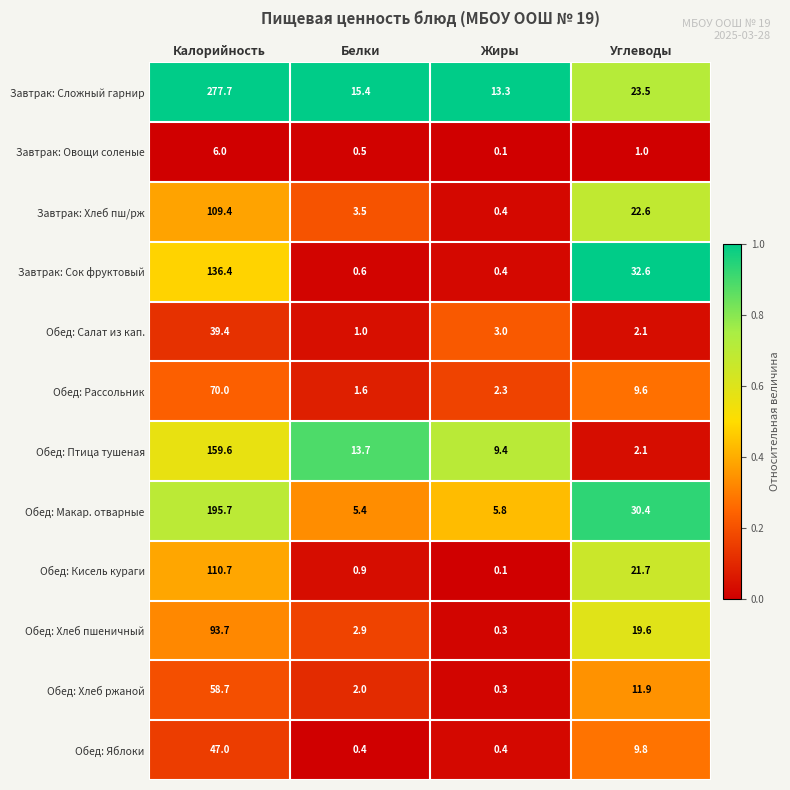

What is the difference between the highest and lowest values at Углеводы?

31.6